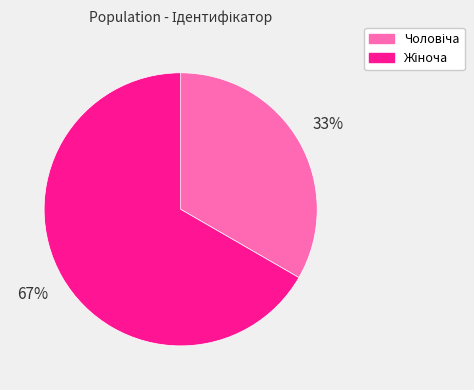

Does any single category account for the majority?

Yes